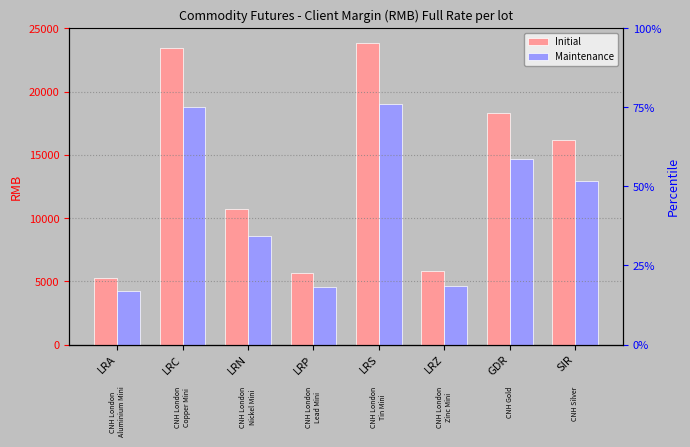

How many bars are there in total?

16